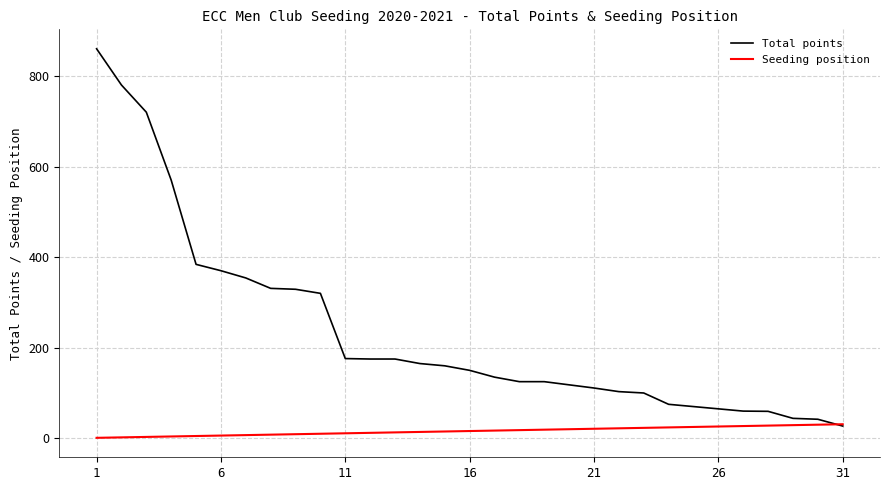

How many lines are shown in the chart?

2